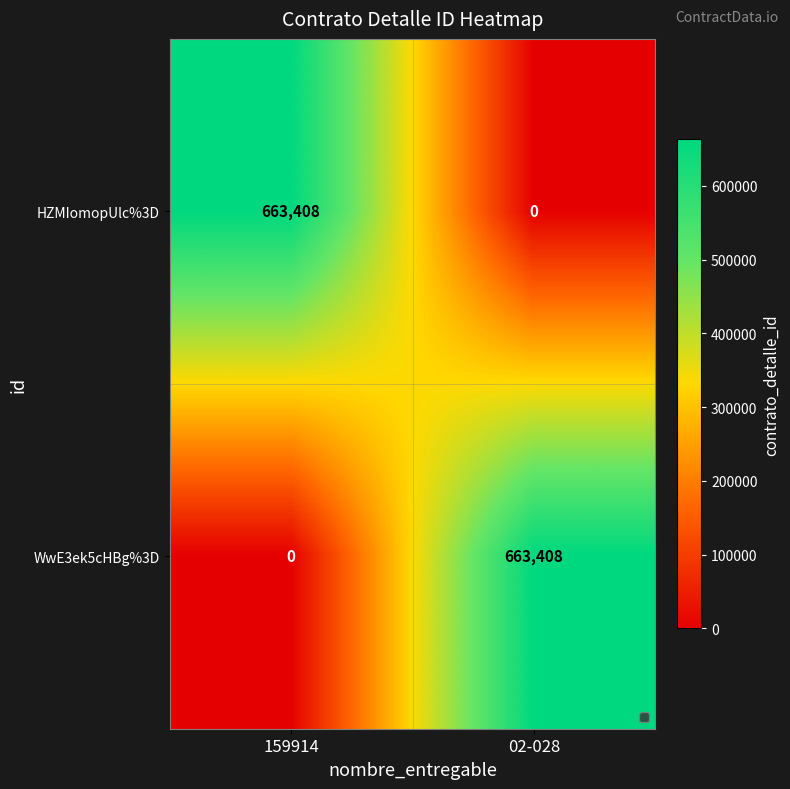

What value does the HZMIomopUlc%3D series have at 159914?

663408